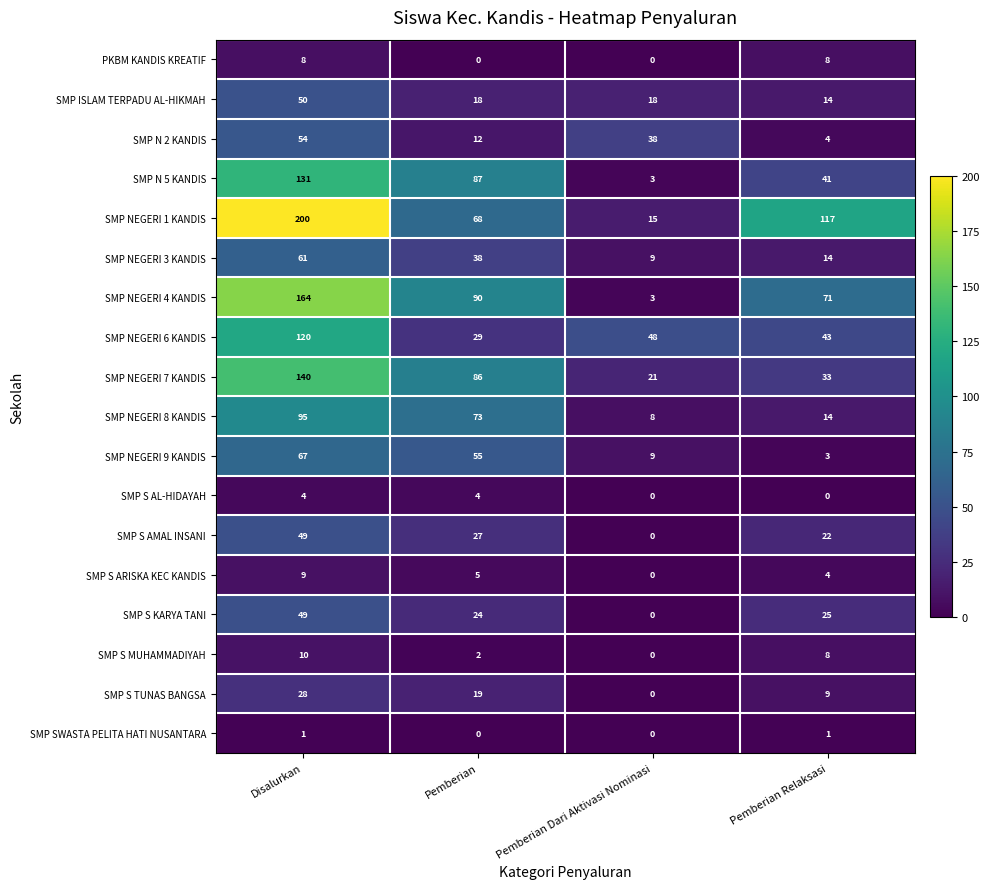

Between Disalurkan and Pemberian Relaksasi, which series saw the biggest shift?

SMP NEGERI 7 KANDIS